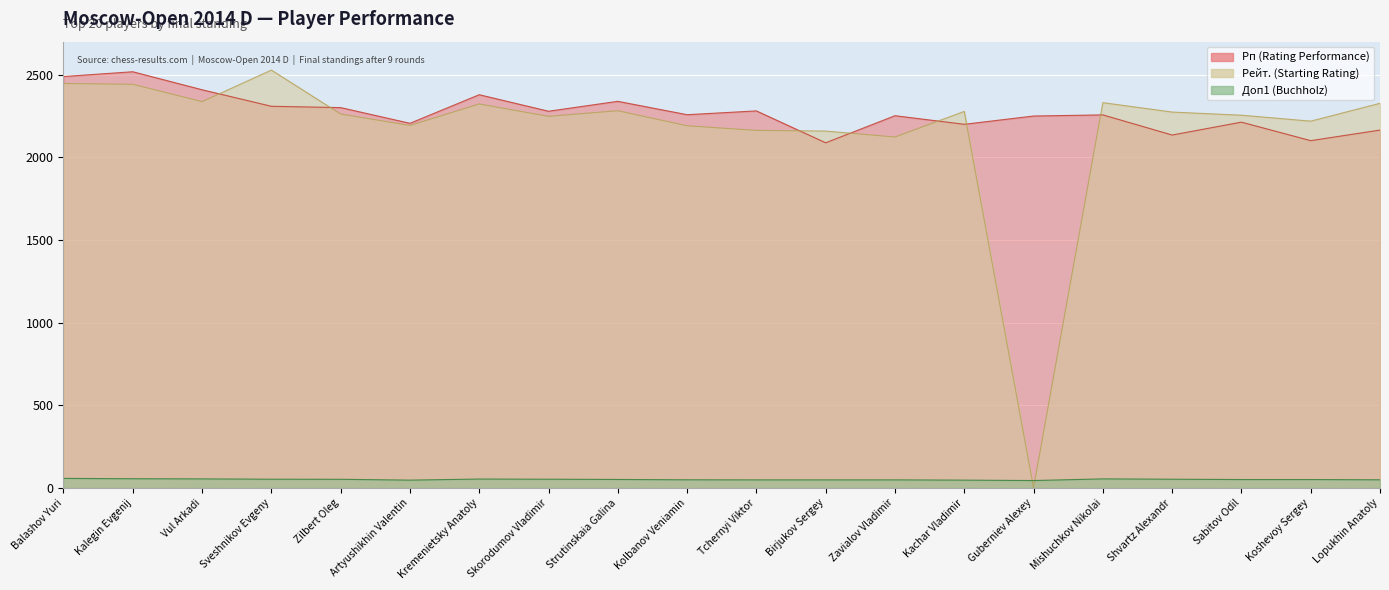

Reading left to right, list all the values displayed in this chart.

Рп (Rating Performance): 2489.0	2518.0	2409.0	2309.0	2301.0	2206.0	2379.0	2279.0	2339.0	2258.0	2281.0	2088.0	2252.0	2200.0	2250.0	2257.0	2135.0	2213.0	2101.0	2165.0
Рейт. (Rating): 2447.0	2442.0	2337.0	2528.0	2262.0	2193.0	2323.0	2248.0	2282.0	2191.0	2163.0	2159.0	2123.0	2278.0	0.0	2331.0	2274.0	2255.0	2219.0	2327.0
Доп1: 57.0	55.0	54.0	52.0	51.5	46.5	53.0	52.0	50.5	48.5	48.0	48.0	48.0	46.5	44.0	54.0	52.0	50.0	50.0	48.5